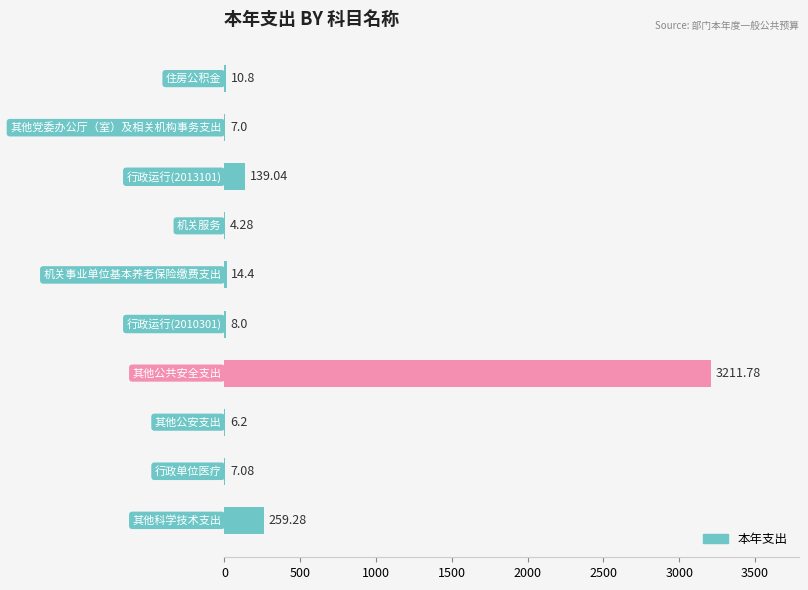

What is the sum of all values?

3667.9